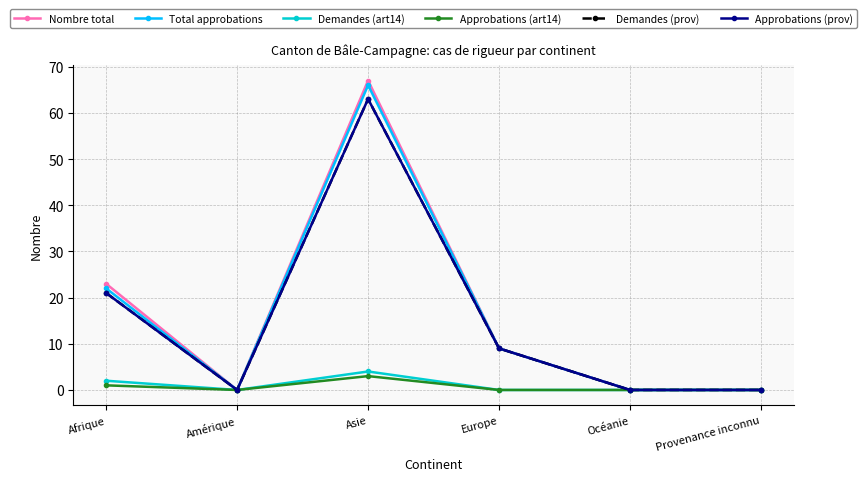

Rank the series at Afrique from lowest to highest value.

Approbations (art14), Demandes (art14), Demandes (prov), Approbations (prov), Total approbations, Nombre total